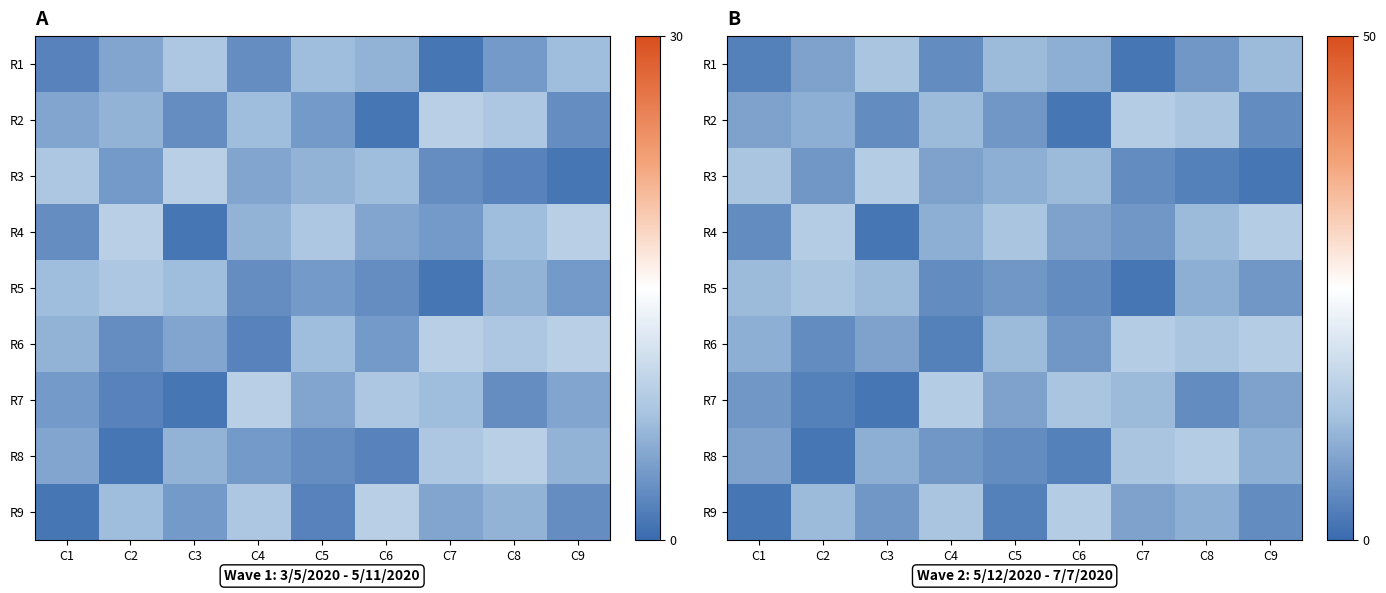

Which has a higher value, C3 or C5?

C3